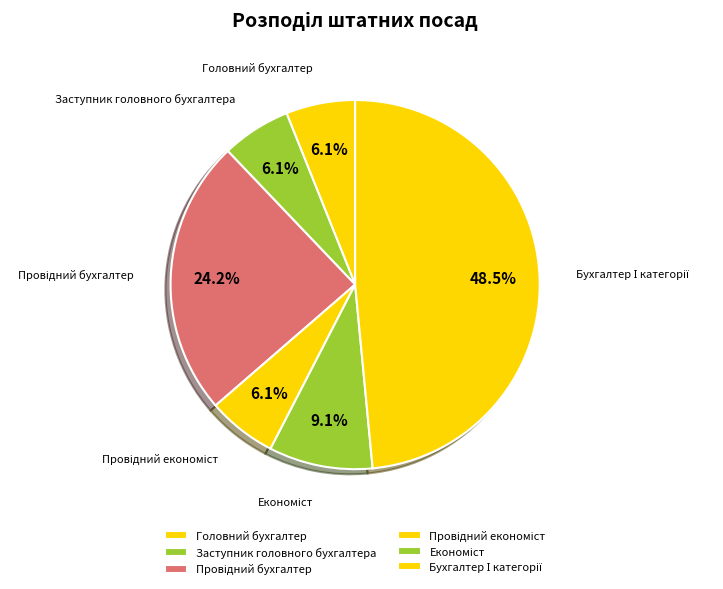

To the nearest percent, what percentage of the pie is Провідний економіст?

6%